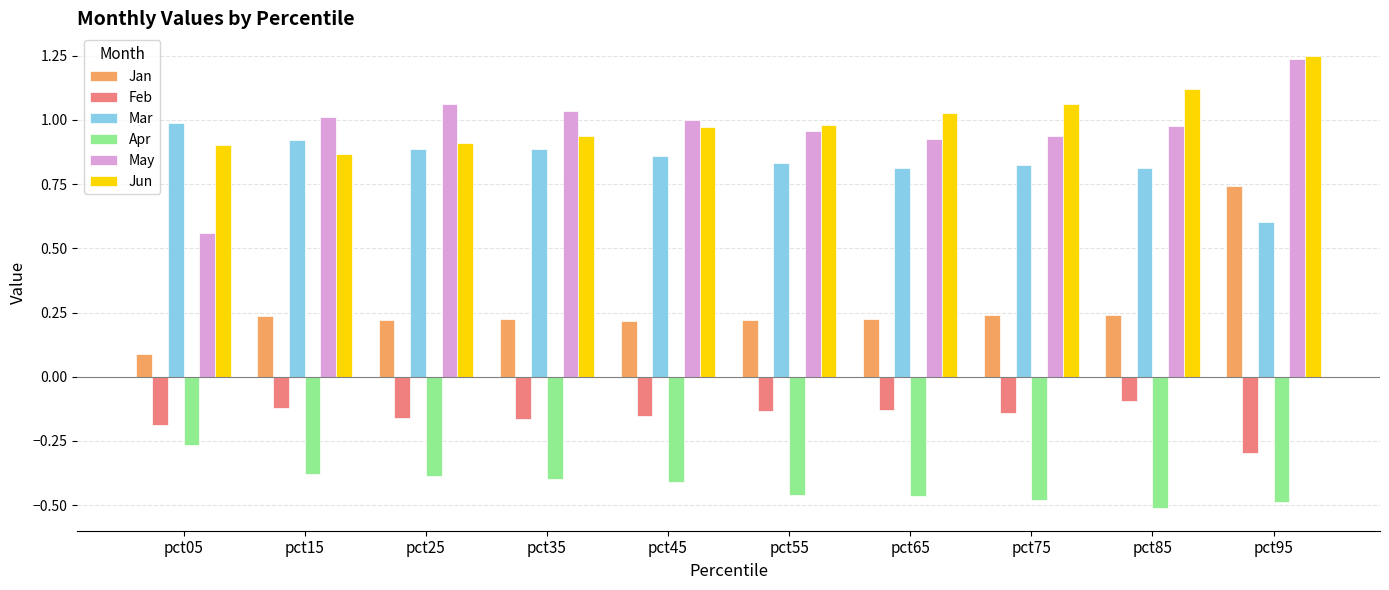

True or false: Apr has a value of -0.6 at pct45.

False